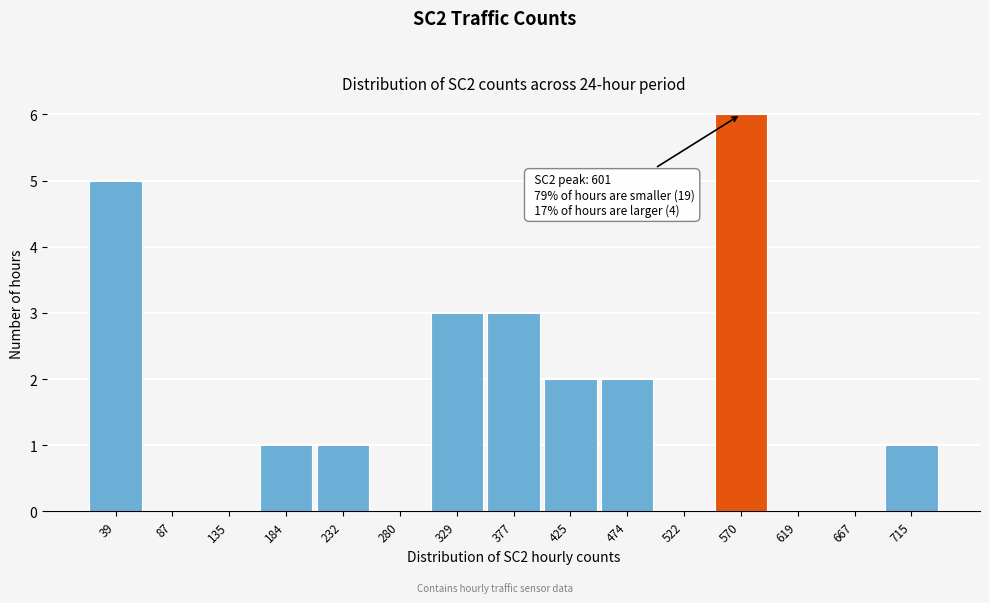

Reading left to right, list all the values displayed in this chart.

39=5	87=0	135=0	184=1	232=1	280=0	329=3	377=3	425=2	474=2	522=0	570=6	619=0	667=0	715=1